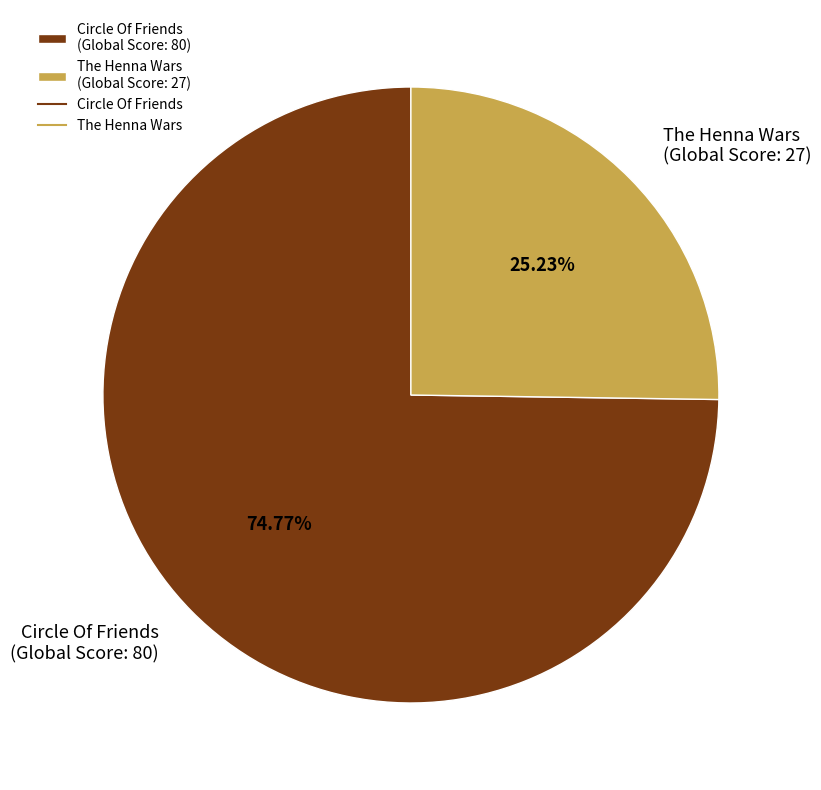

Which category has the biggest portion of the pie?

Circle Of Friends (Global Score: 80)